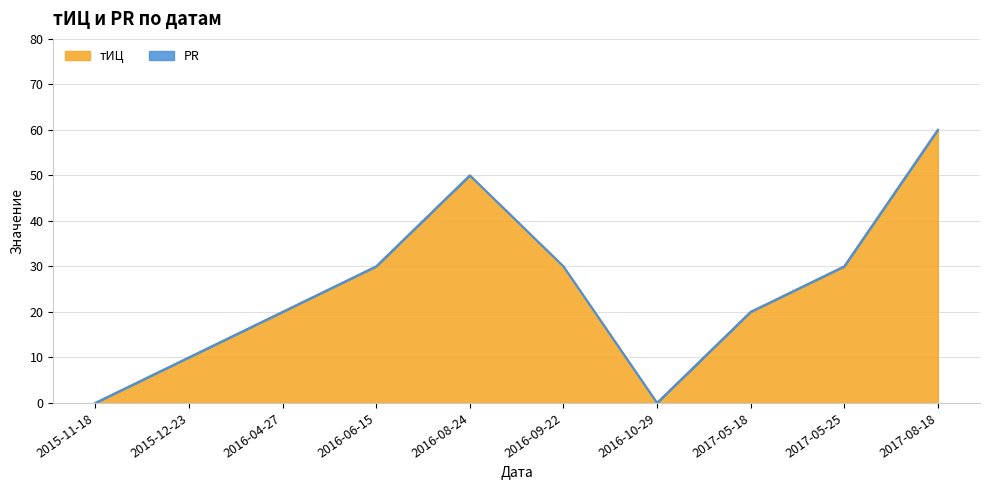

Reading left to right, what are all the values shown in this chart?

0	10	20	30	50	30	0	20	30	60